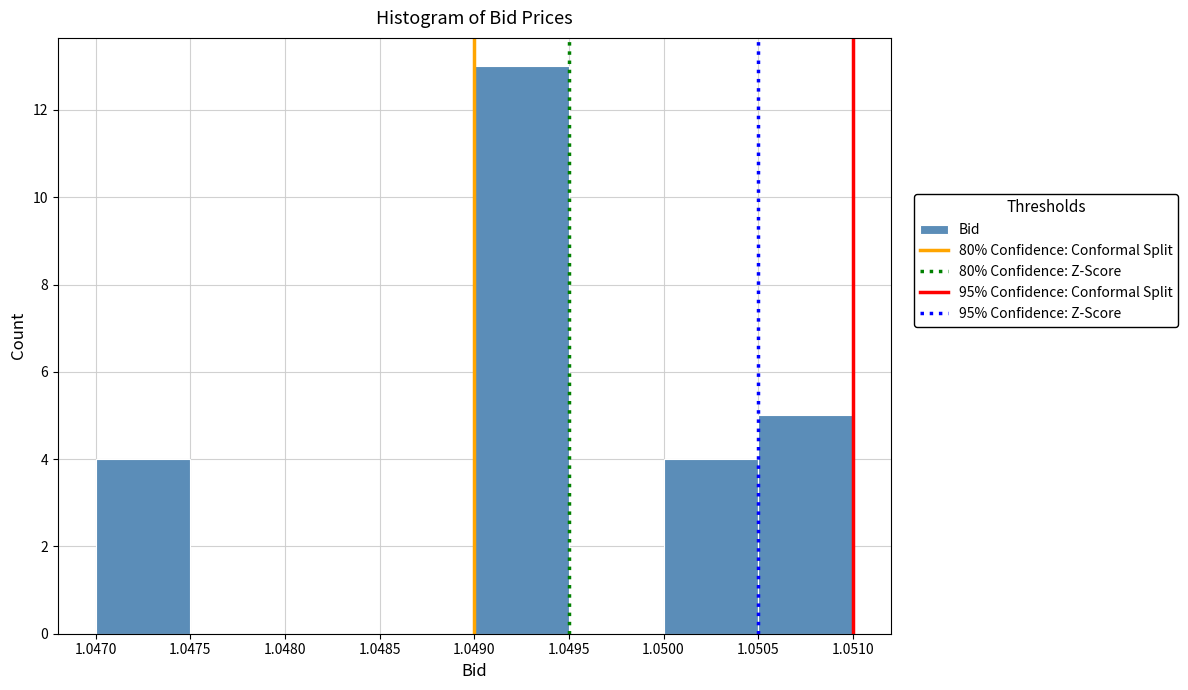

How tall is the bar that spans 1.0470 to 1.0475 on the x-axis? The values are not printed on the chart, so give them approximately, as read against the axis.

4